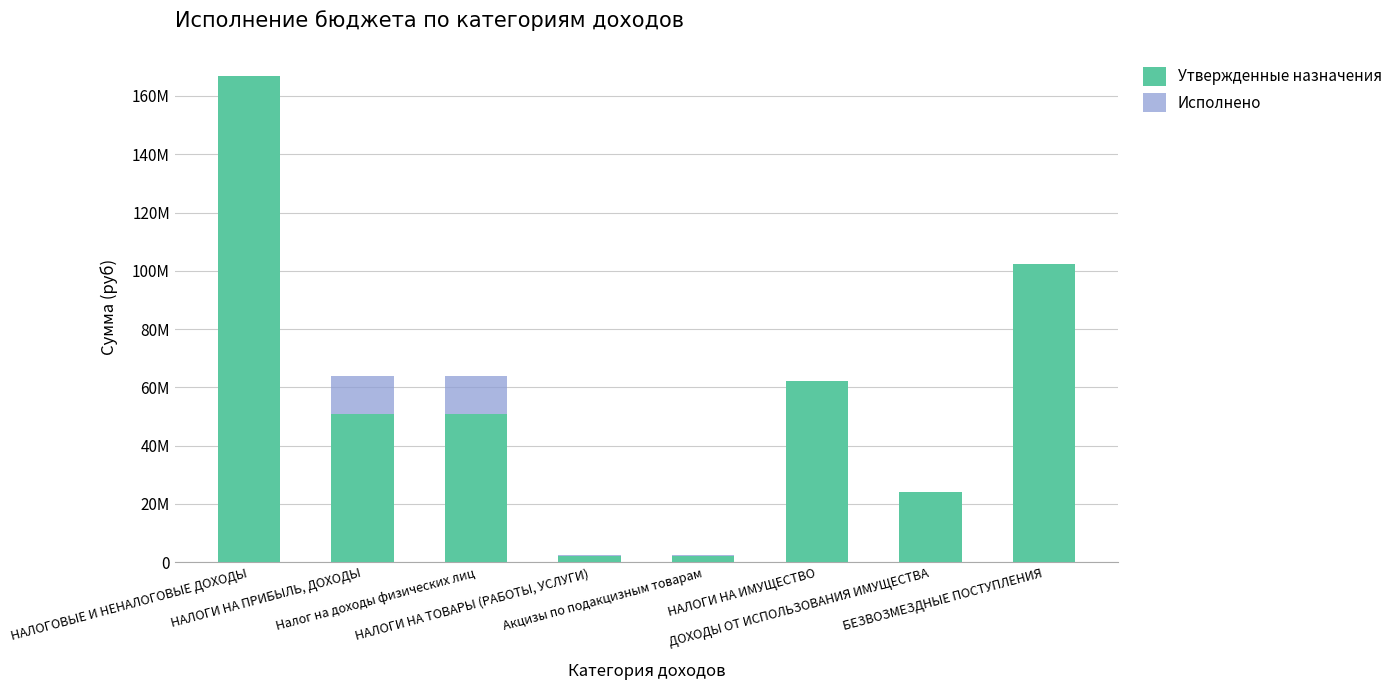

Reading right to left, extract all data points from this chart.

Утвержденные назначения: БЕЗВОЗМЕЗДНЫЕ ПОСТУПЛЕНИЯ=102382100.3	ДОХОДЫ ОТ ИСПОЛЬЗОВАНИЯ ИМУЩЕСТВА=24040000.0	НАЛОГИ НА ИМУЩЕСТВО=62109280.0	Акцизы по подакцизным товарам=2147600.0	НАЛОГИ НА ТОВАРЫ (РАБОТЫ, УСЛУГИ)=2147600.0	Налог на доходы физических лиц=50790860.0	НАЛОГИ НА ПРИБЫЛЬ, ДОХОДЫ=50790860.0	НАЛОГОВЫЕ И НЕНАЛОГОВЫЕ ДОХОДЫ=166813081.5
Исполнено: БЕЗВОЗМЕЗДНЫЕ ПОСТУПЛЕНИЯ=71627000.0	ДОХОДЫ ОТ ИСПОЛЬЗОВАНИЯ ИМУЩЕСТВА=10560036.1	НАЛОГИ НА ИМУЩЕСТВО=47215767.8	Акцизы по подакцизным товарам=2475701.3	НАЛОГИ НА ТОВАРЫ (РАБОТЫ, УСЛУГИ)=2475701.3	Налог на доходы физических лиц=63786936.8	НАЛОГИ НА ПРИБЫЛЬ, ДОХОДЫ=63786936.8	НАЛОГОВЫЕ И НЕНАЛОГОВЫЕ ДОХОДЫ=136536271.7